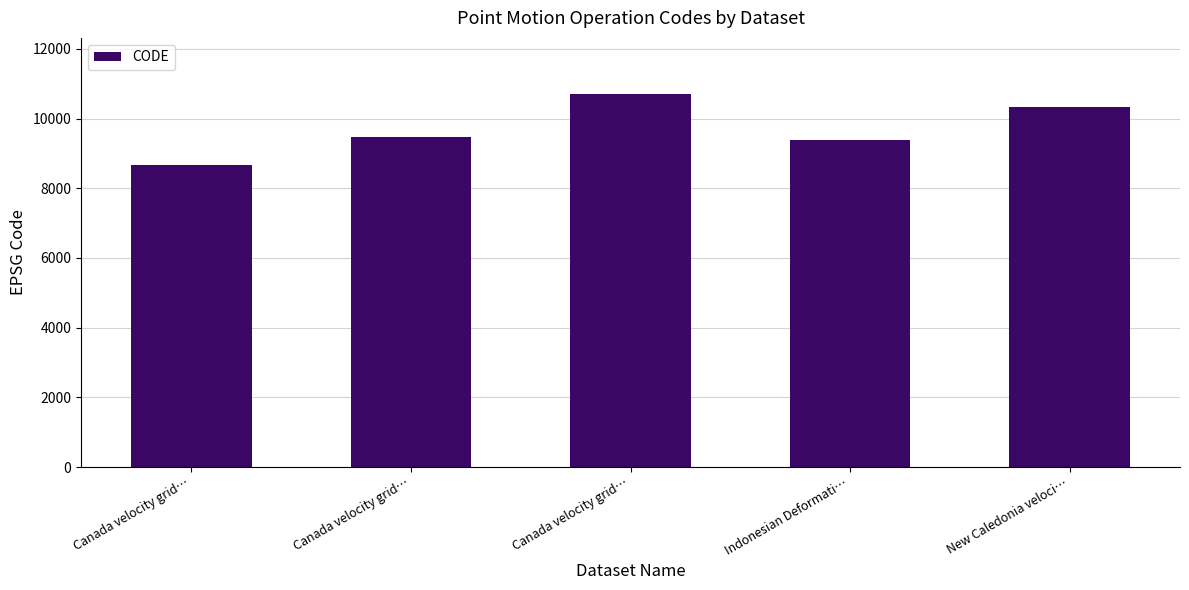

Reading right to left, list all the values displayed in this chart.

New Caledonia veloci…=10323	Indonesian Deformati…=9375	Canada velocity grid…=10707	Canada velocity grid…=9483	Canada velocity grid…=8676